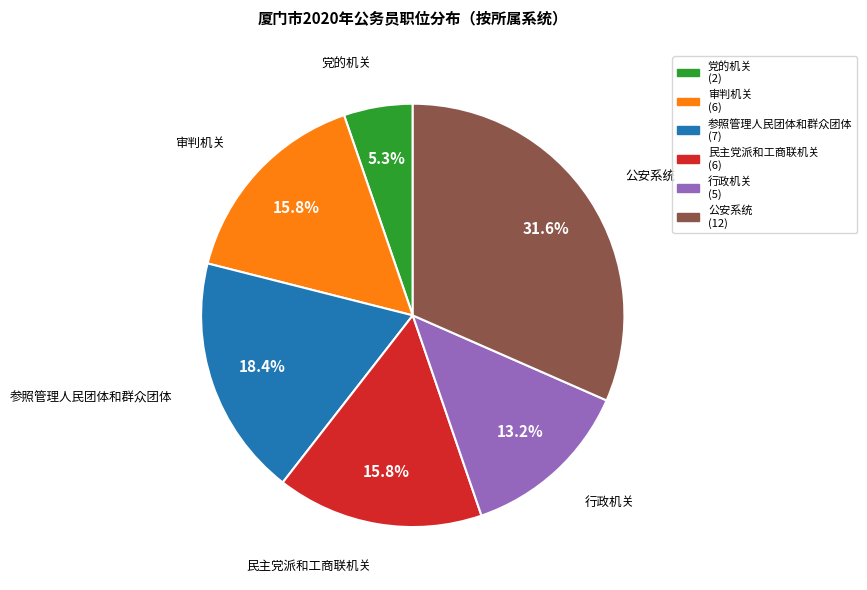

To the nearest percent, what is the combined percentage of 公安系统 and 行政机关?

45%